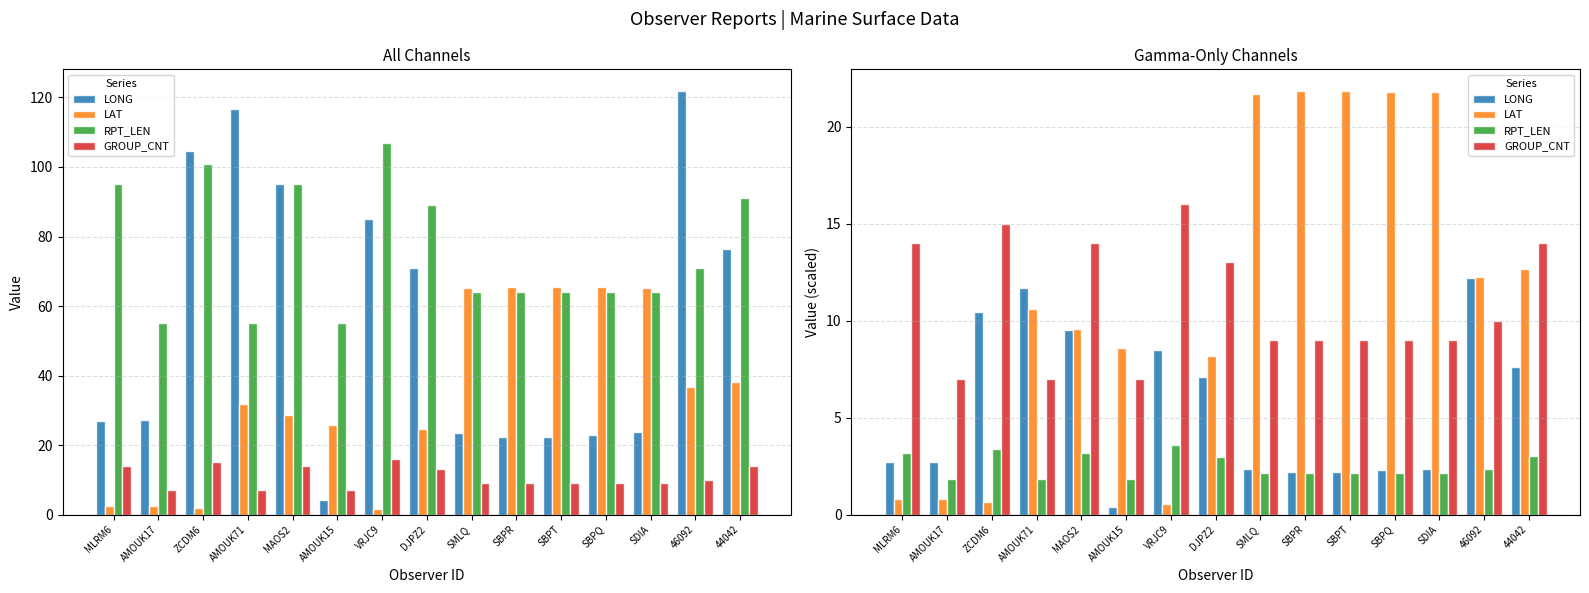

What is the total value across all series at VRJC9?

28.6